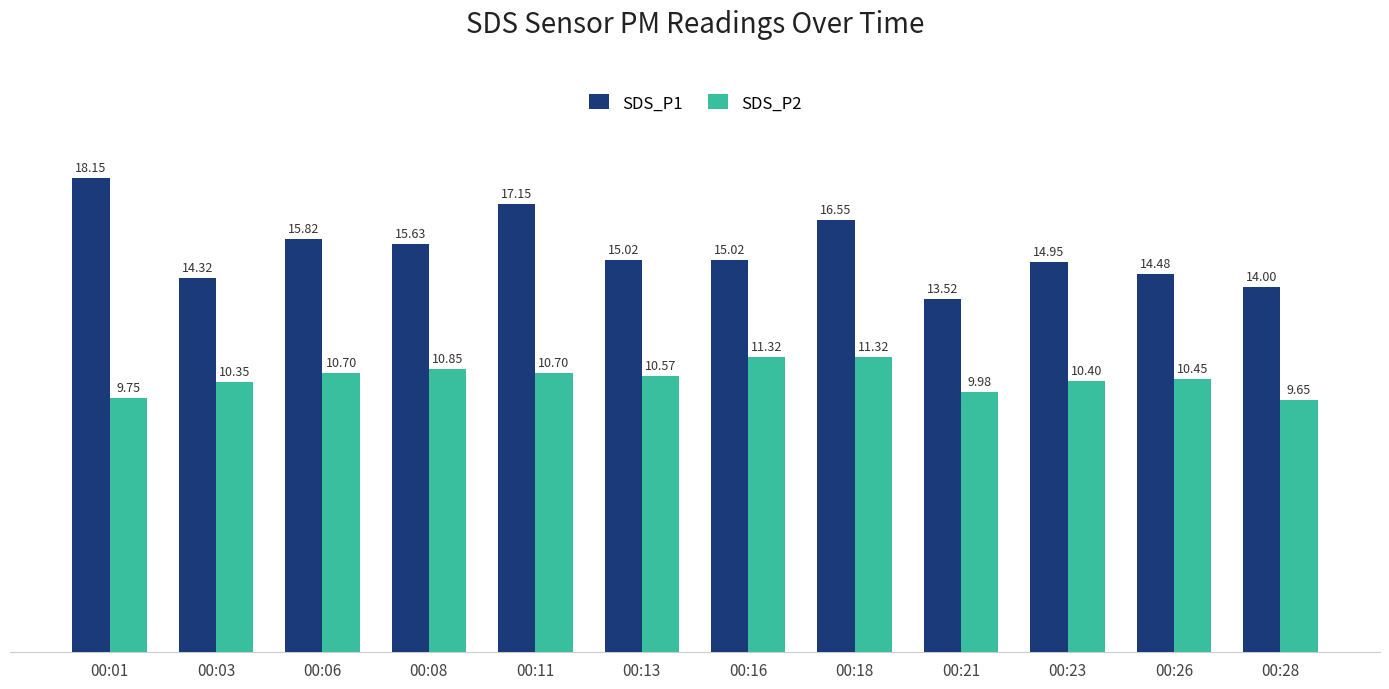

How many values in the SDS_P1 series are below 15?

5